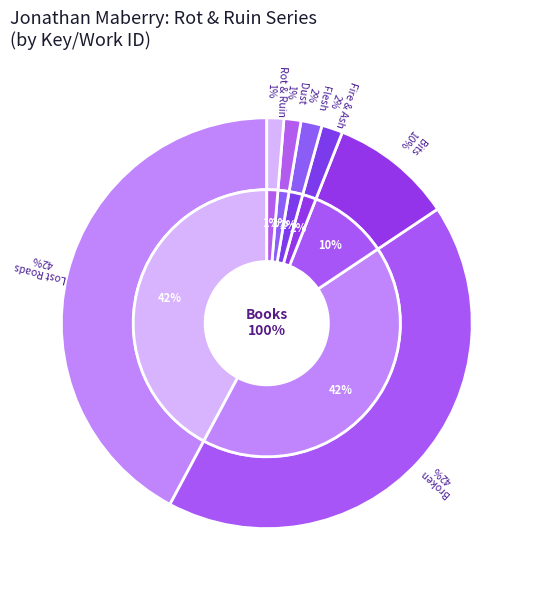

Which category has the smallest portion of the pie?

Rot & Ruin